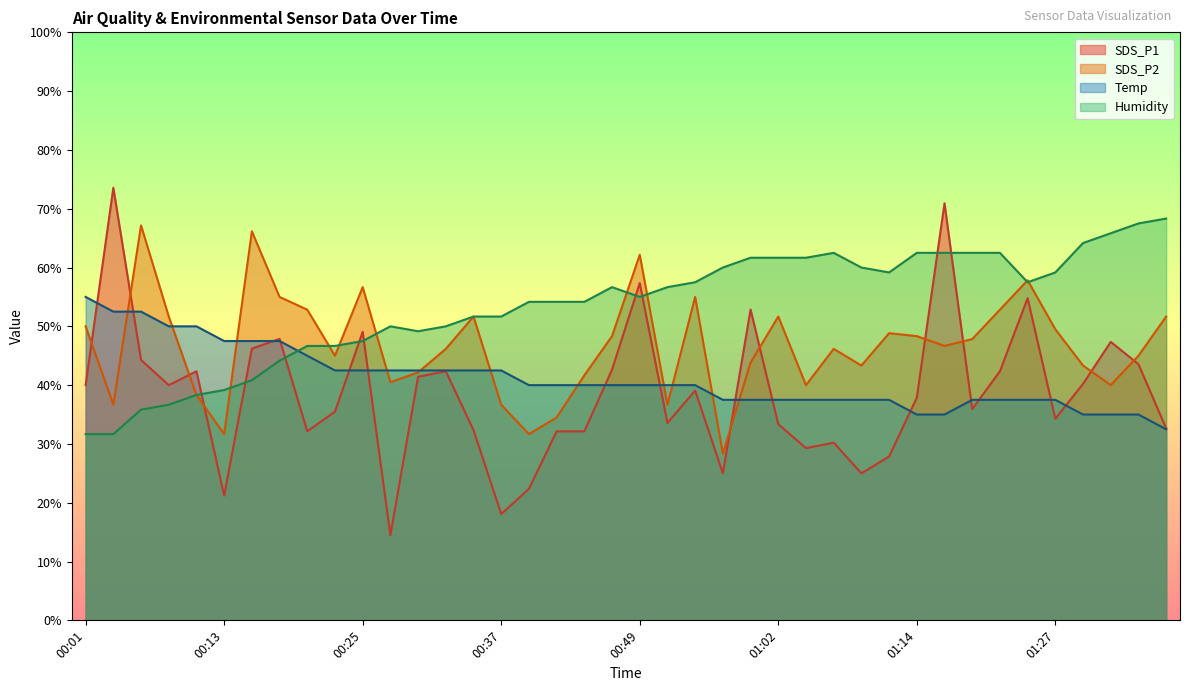

What value does the Humidity series have at 00:35?

51.7